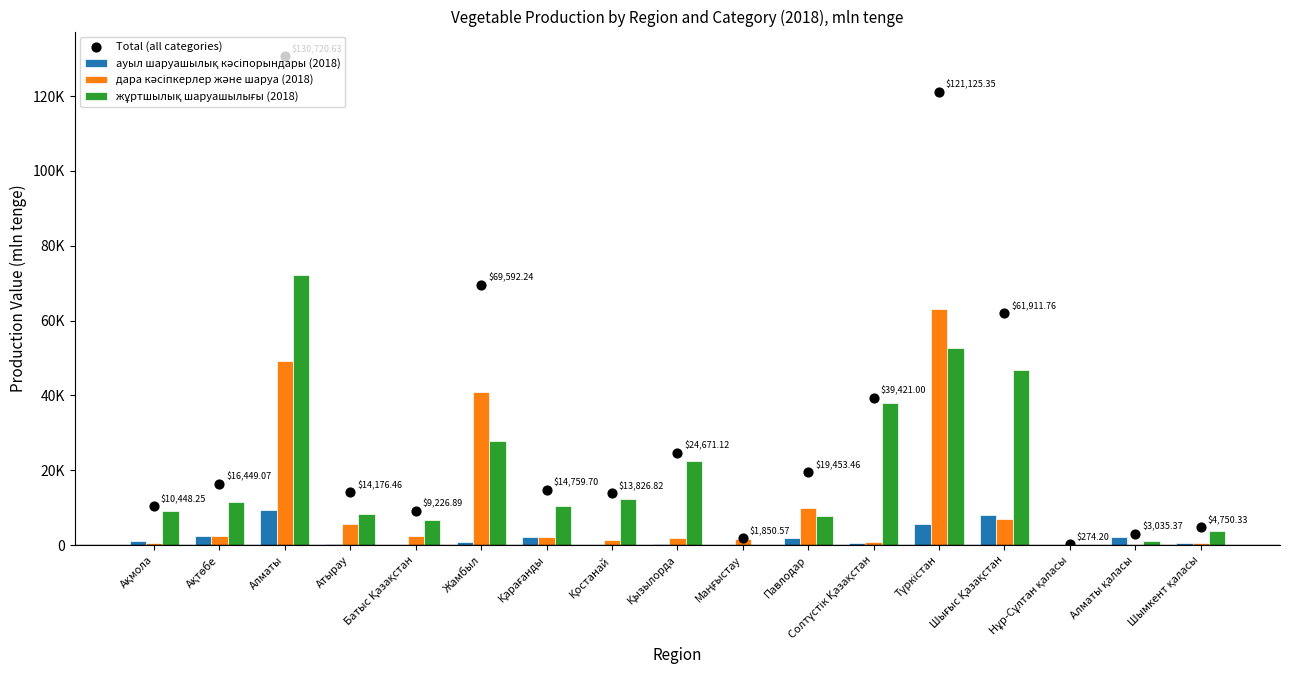

Which series has the largest total across all categories?

Total (all categories)